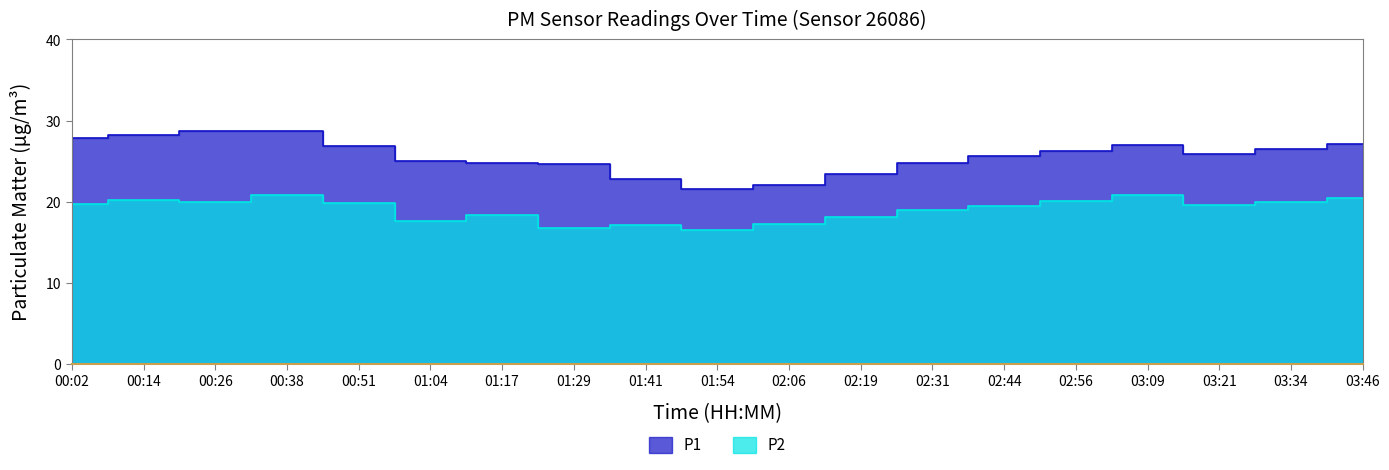

What are all the series names shown in the legend?

P1, P2